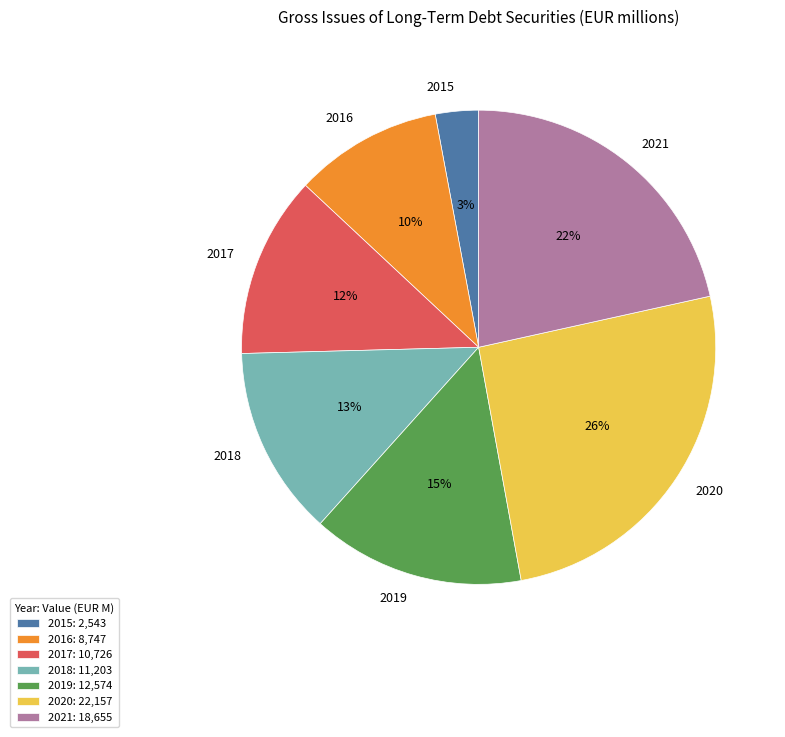

Is the sum of 2015 and 2020 greater than half?

No